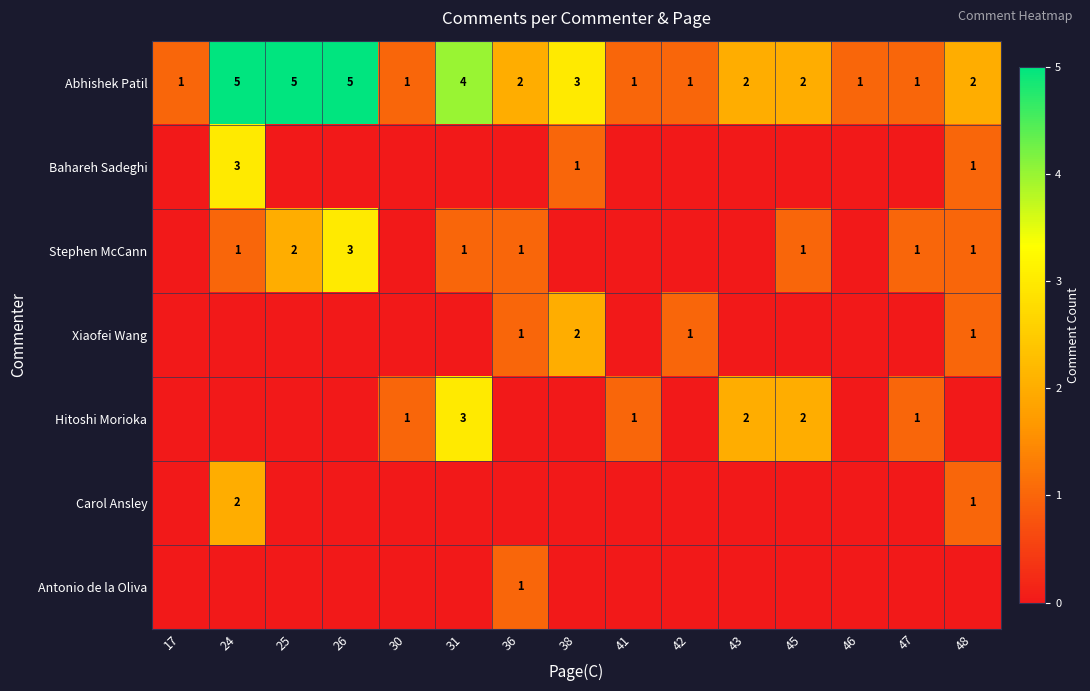

Where is Abhishek Patil nearest to the value 3?

38